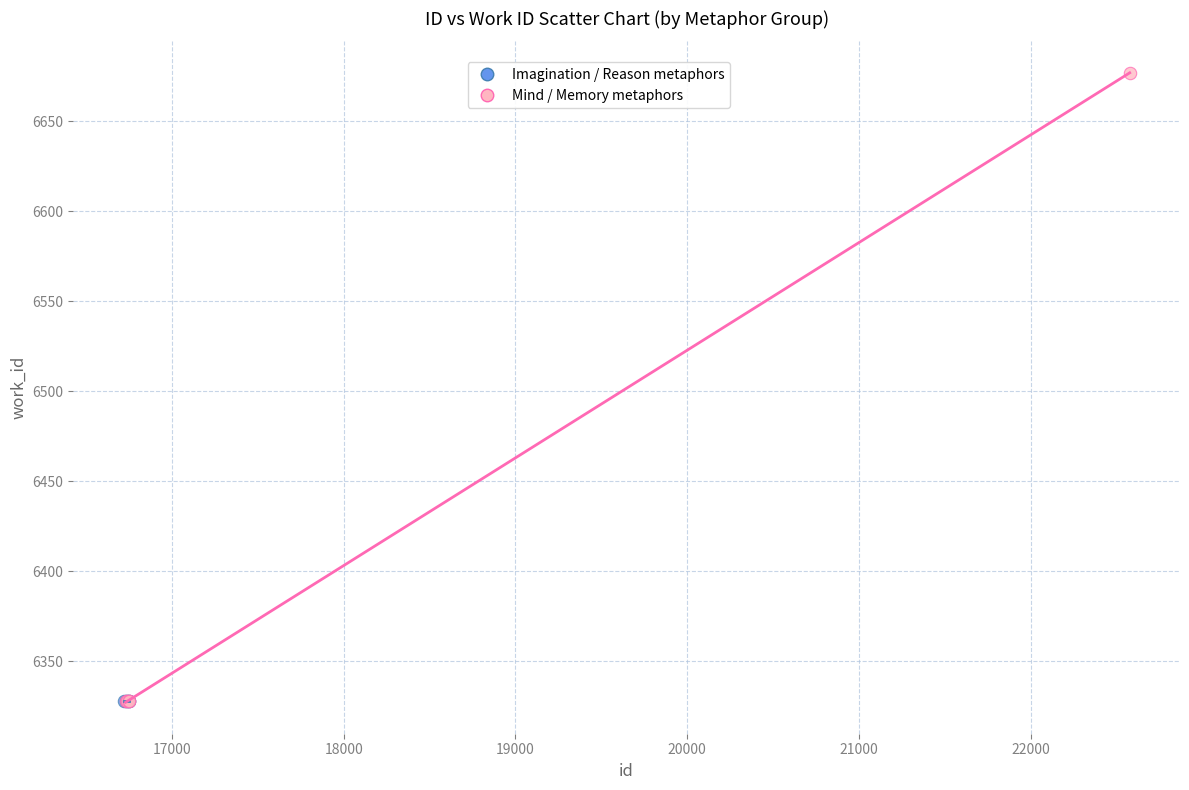

Which series contains the highest Y value?

Mind / Memory metaphors